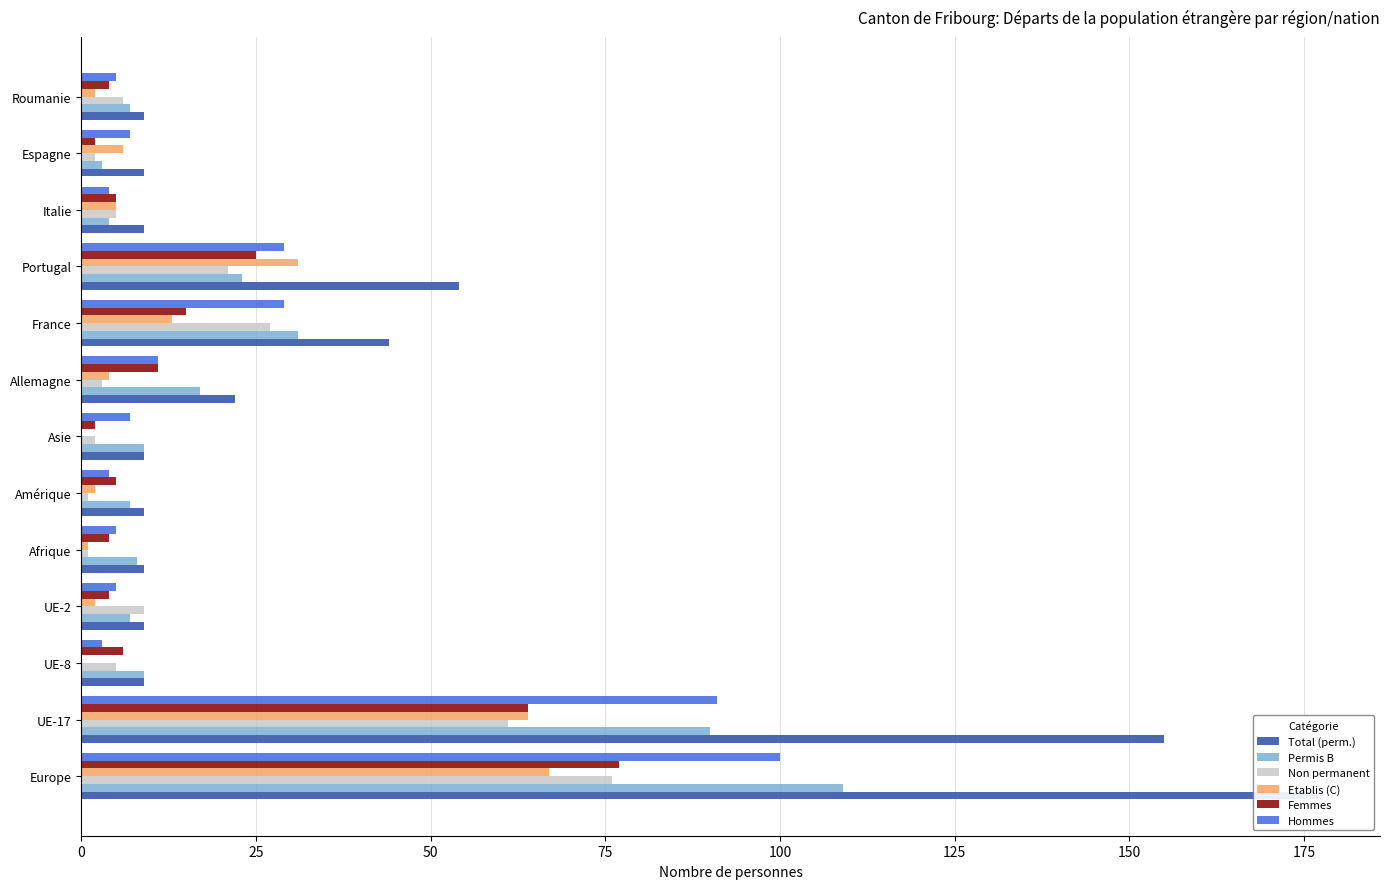

Rank the series by their maximum value, from lowest to highest.

Etablis (C), Non permanent, Femmes, Hommes, Permis B, Total (perm.)